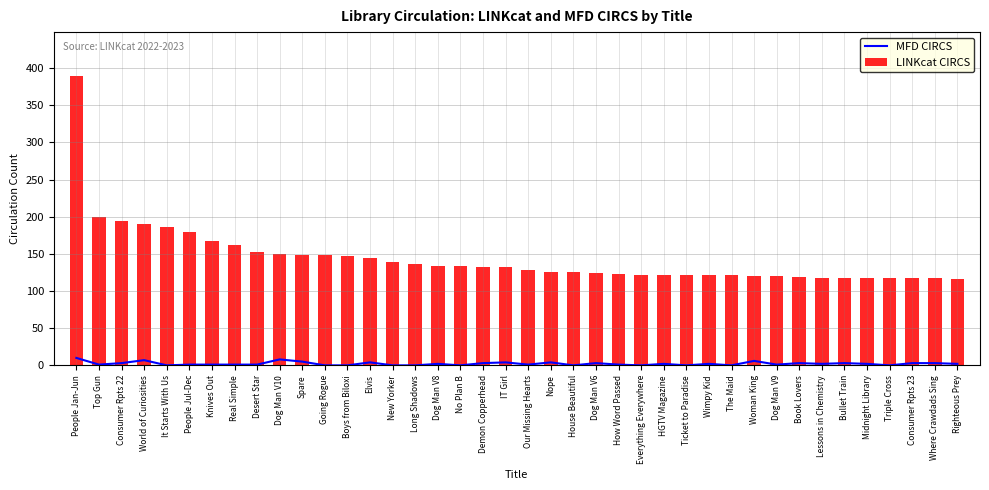

What is the label of the 23rd bar from the right?

No Plan B